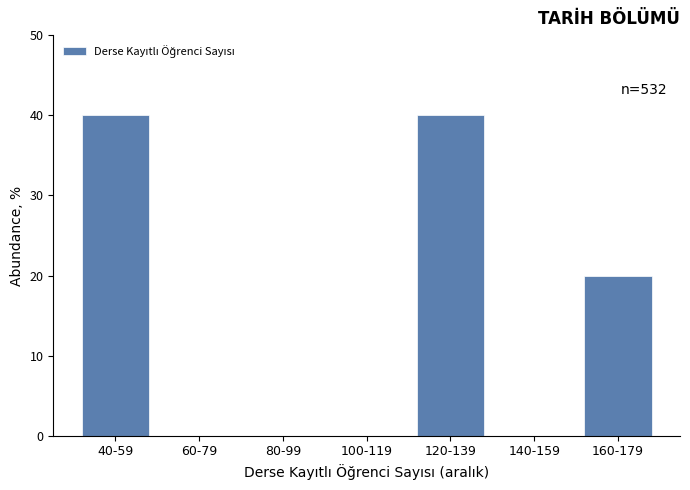

Reading left to right, transcribe all the data shown in this chart.

40-59=40	60-79=0	80-99=0	100-119=0	120-139=40	140-159=0	160-179=20